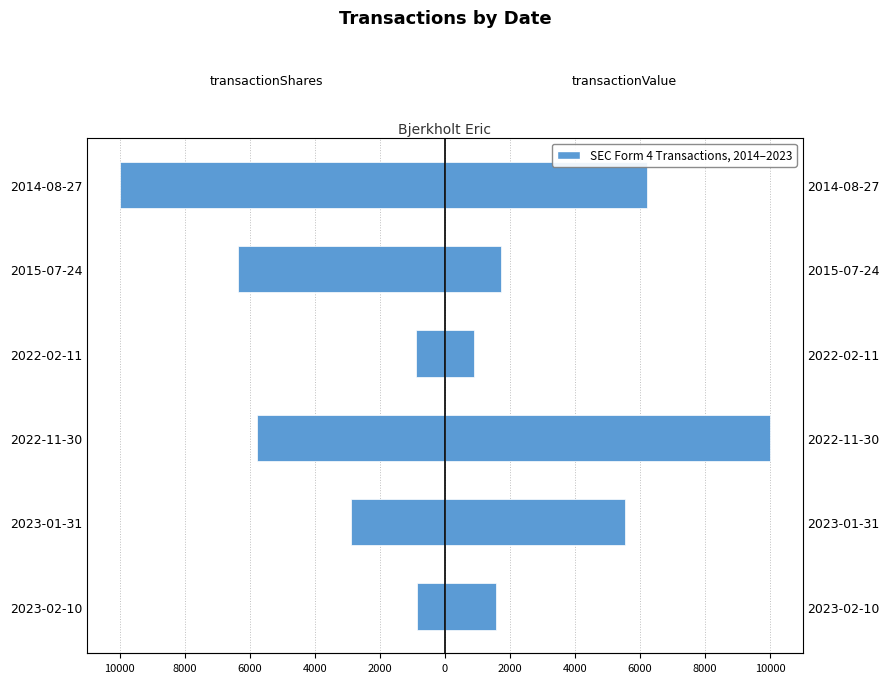

True or false: transactionShares has a value of -366.0 at 2023-02-10.

False